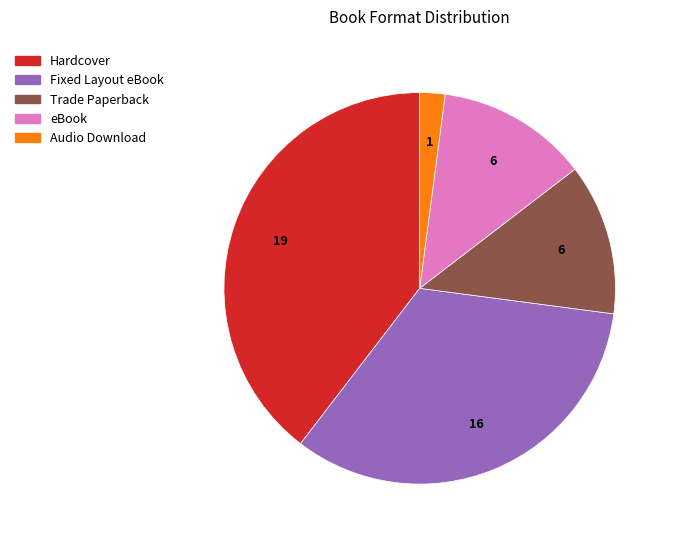

True or false: Audio Download accounts for 2% of the total.

True